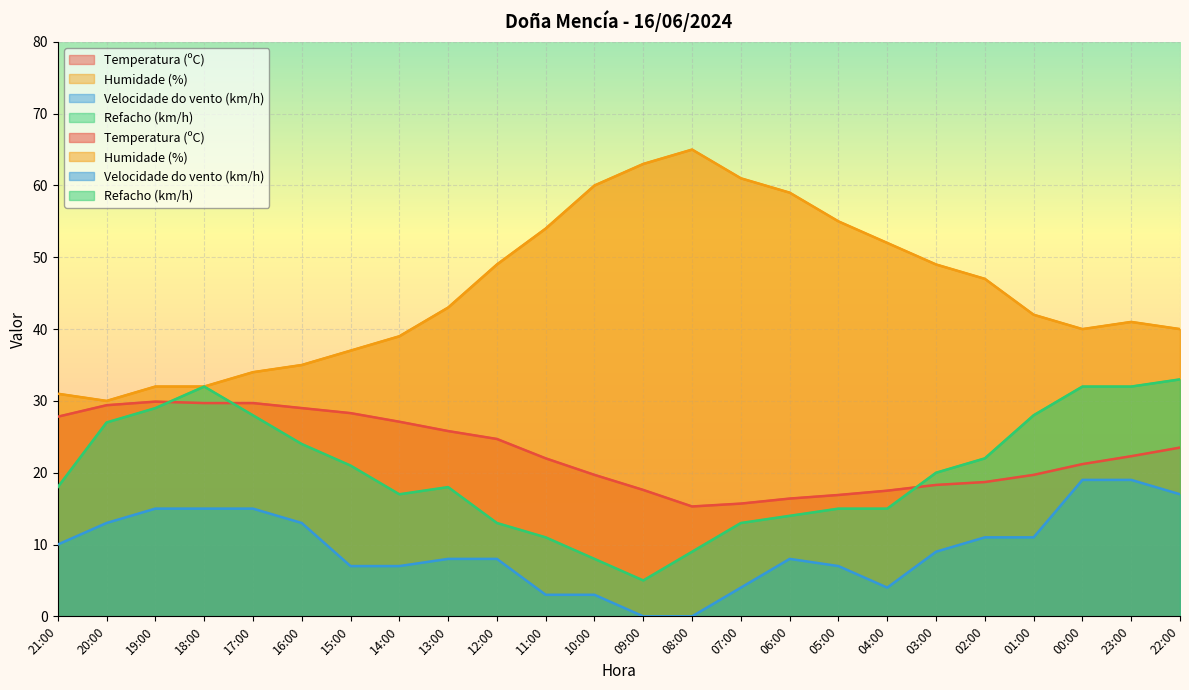

At how many categories does at least one series exceed 31?

22